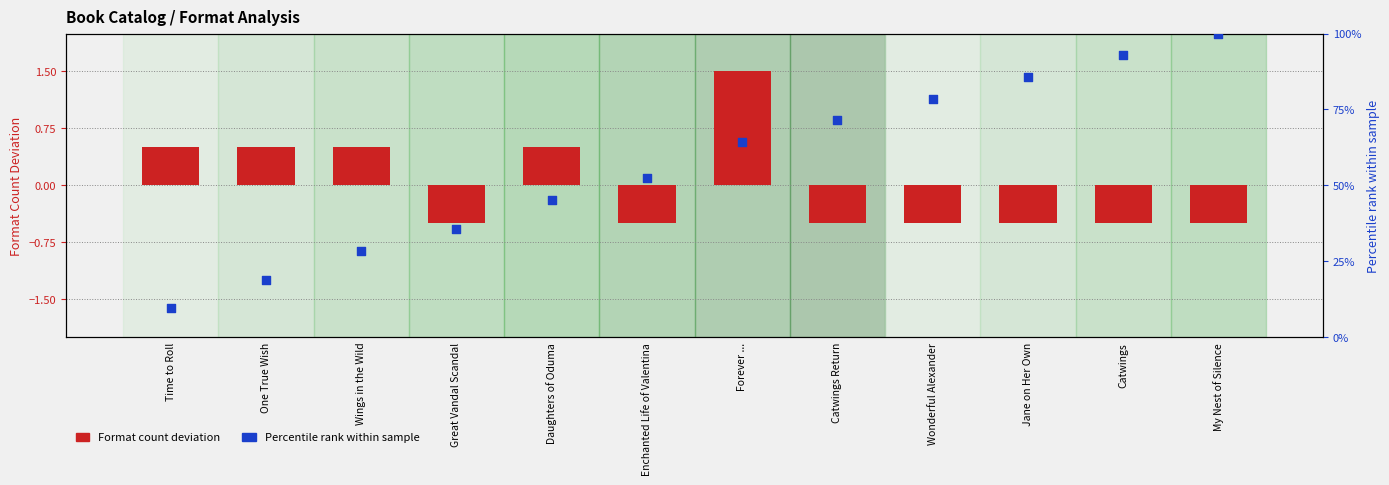

Which series reaches the maximum Y coordinate?

Percentile rank